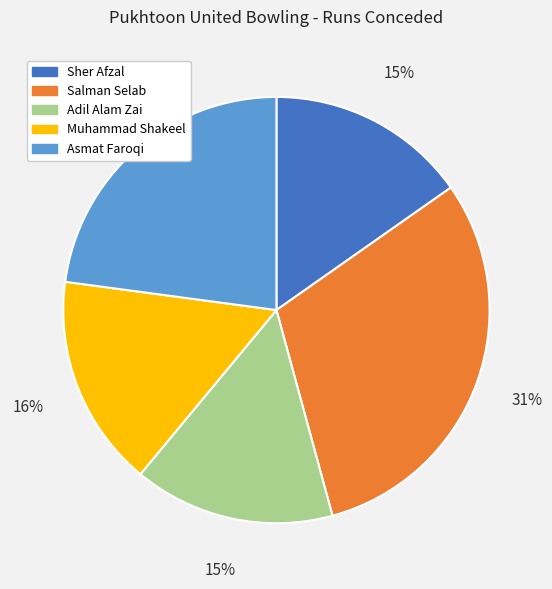

Is there any slice that represents more than half of the pie?

No